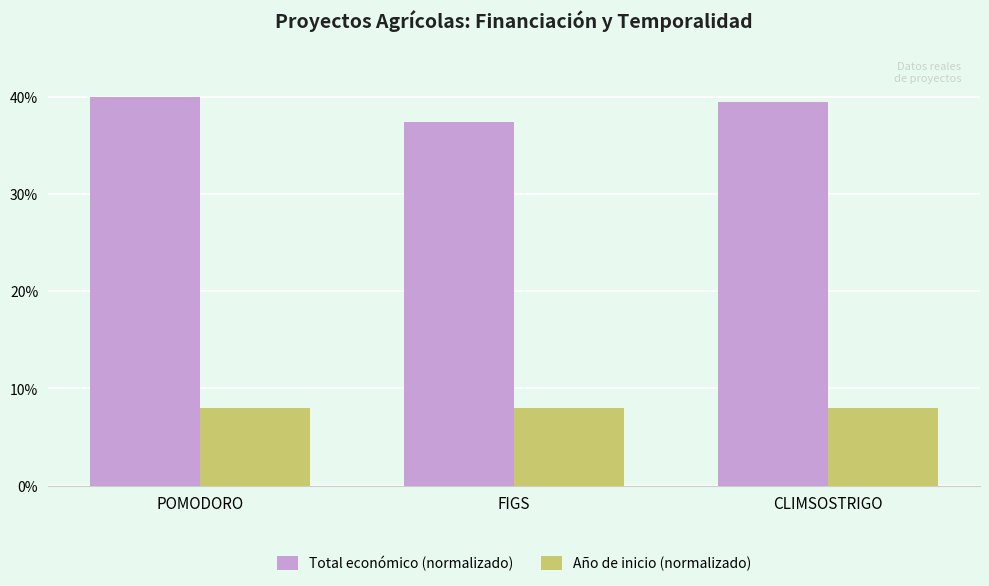

How many bars are there in each group?

2